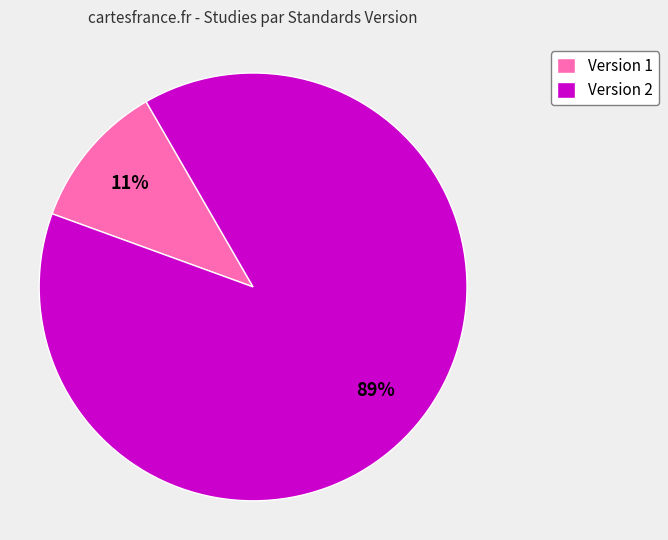

What is the largest slice in the pie chart?

Version 2